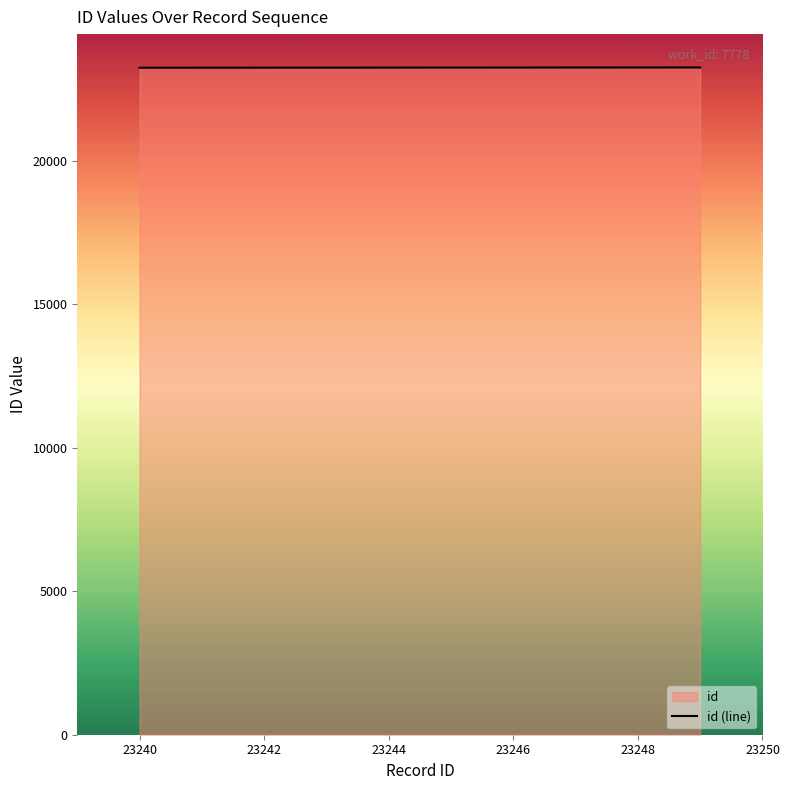

Reading left to right, transcribe all the data shown in this chart.

23240	23241	23242	23243	23244	23245	23246	23247	23248	23249